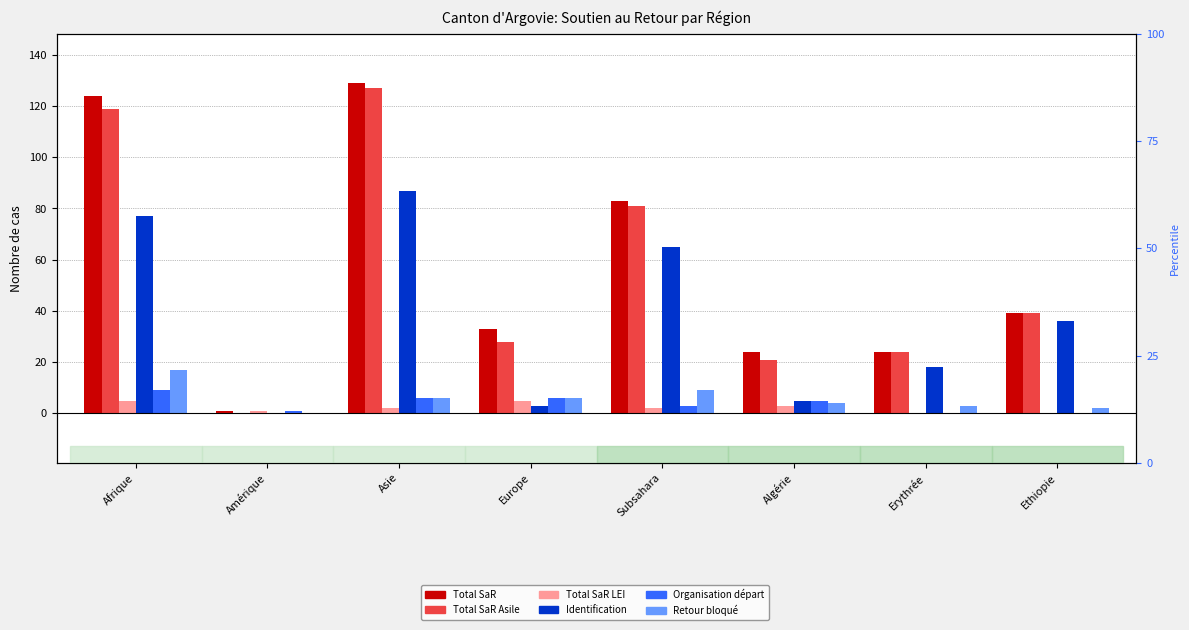

Which series has the widest spread of values?

Total SaR